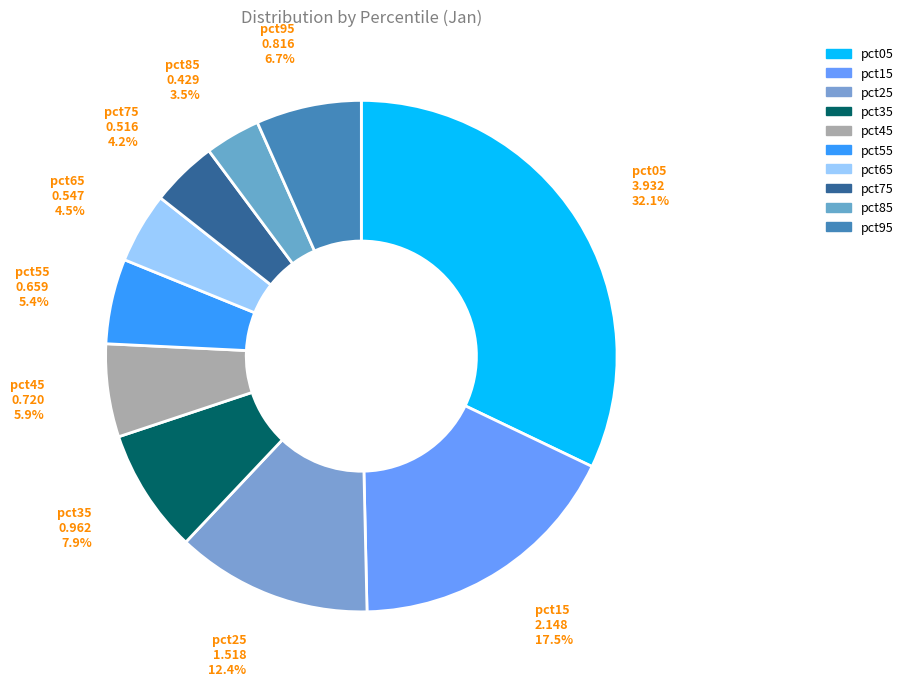

True or false: pct95 accounts for 19% of the total.

False